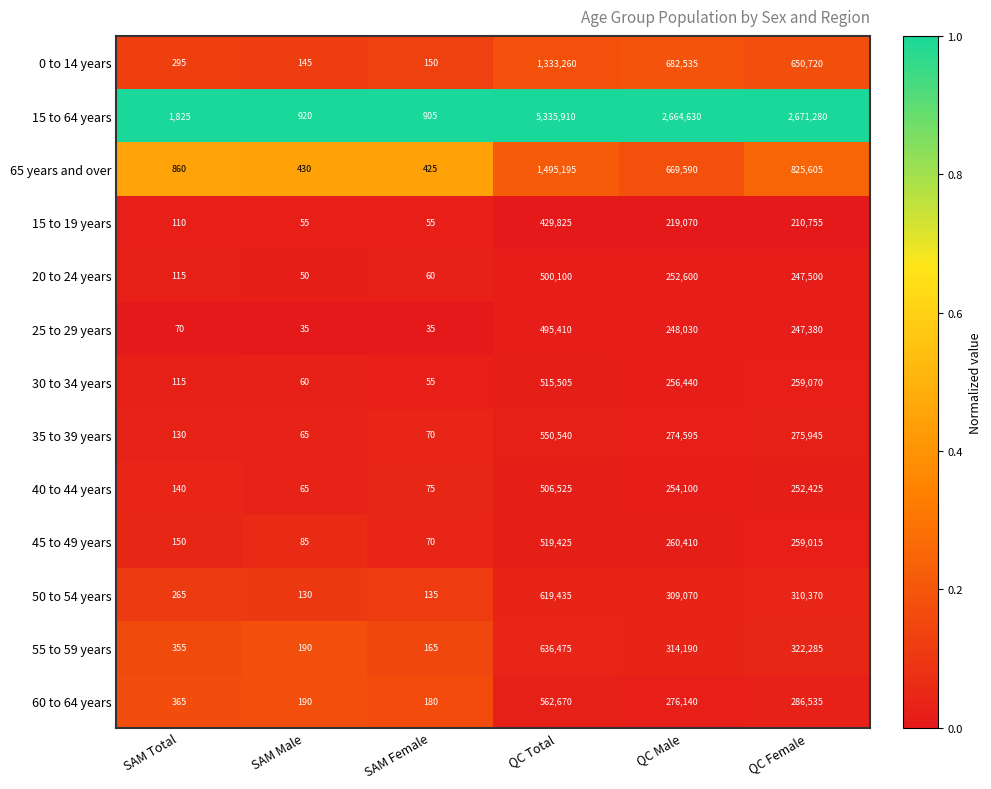

What is the difference between the highest and lowest values at SAM Total?

1755